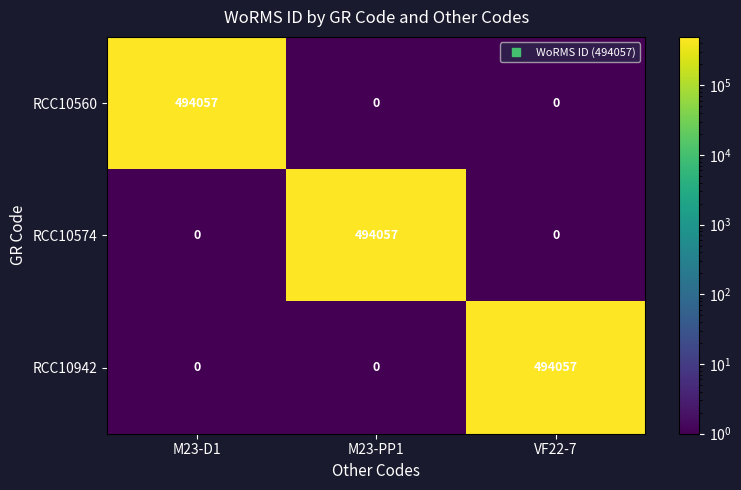

What is the spread (max minus min) of values at M23-D1?

494057